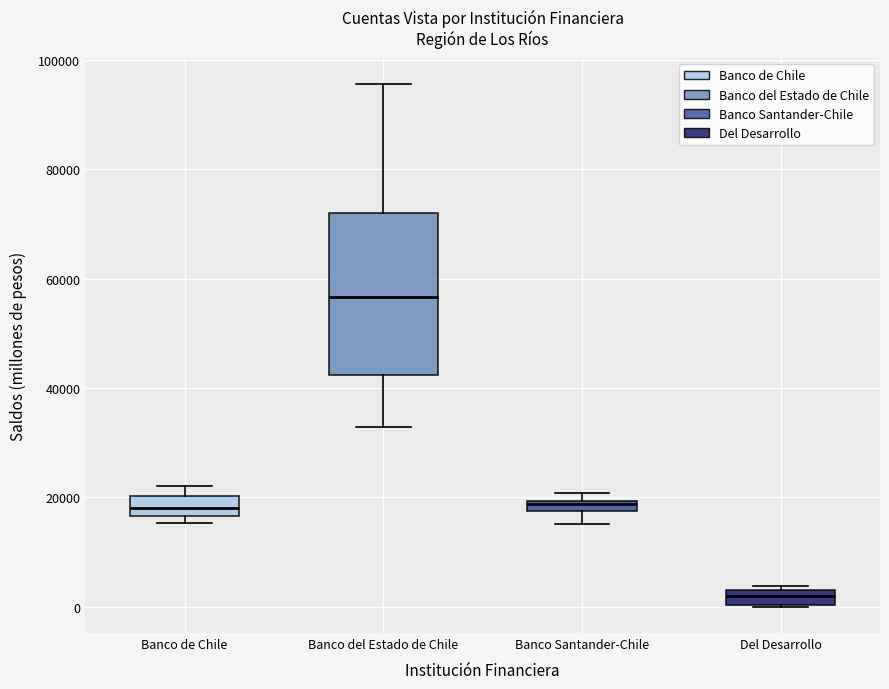

Which box has the lowest median line?

Del Desarrollo